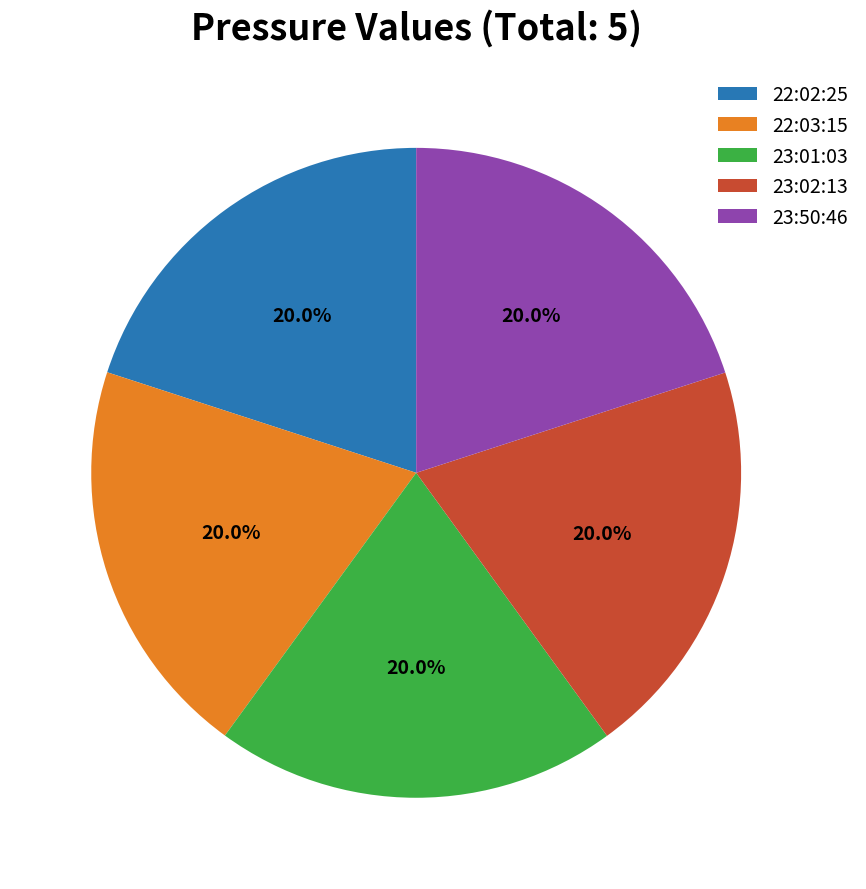

Approximately how many times larger is the value at 23:01:03 compared to 23:50:46?

1.0